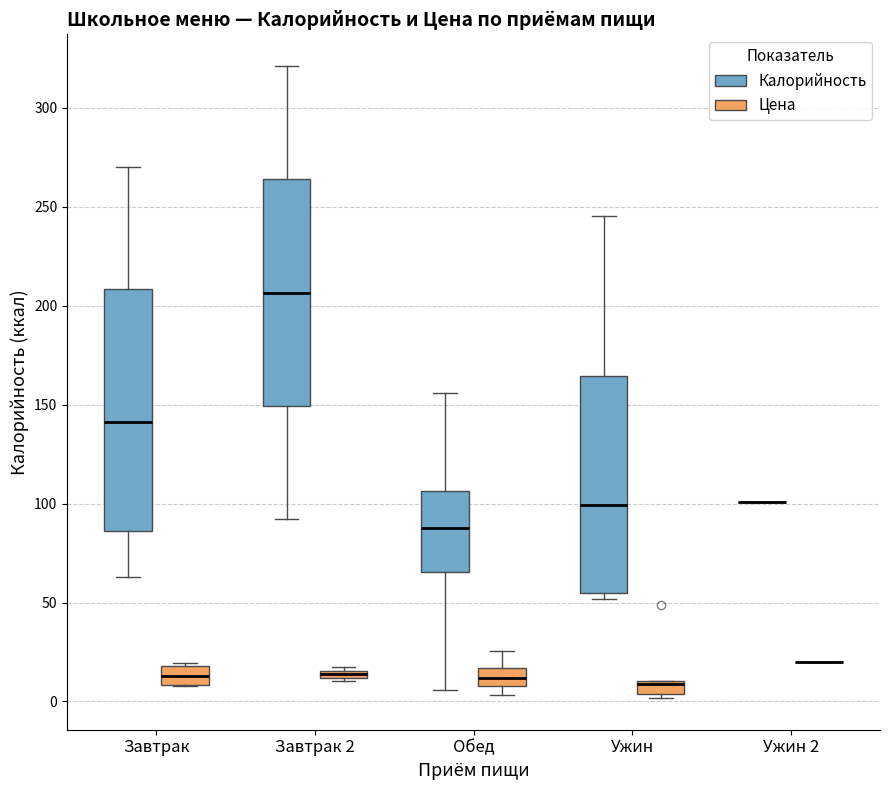

Comparing the boxes themselves (not the whiskers), which one is the tallest?

Завтрак (Калорийность)